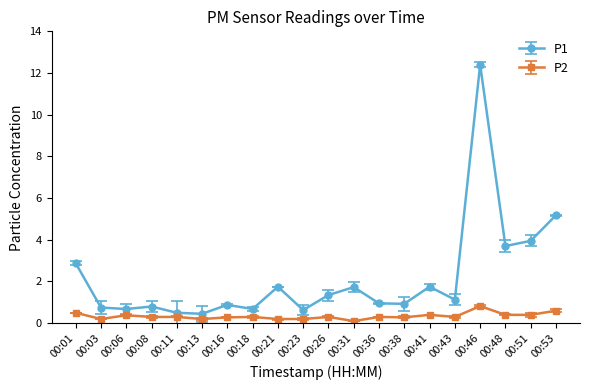

True or false: P1 and P2 cross at least once.

False